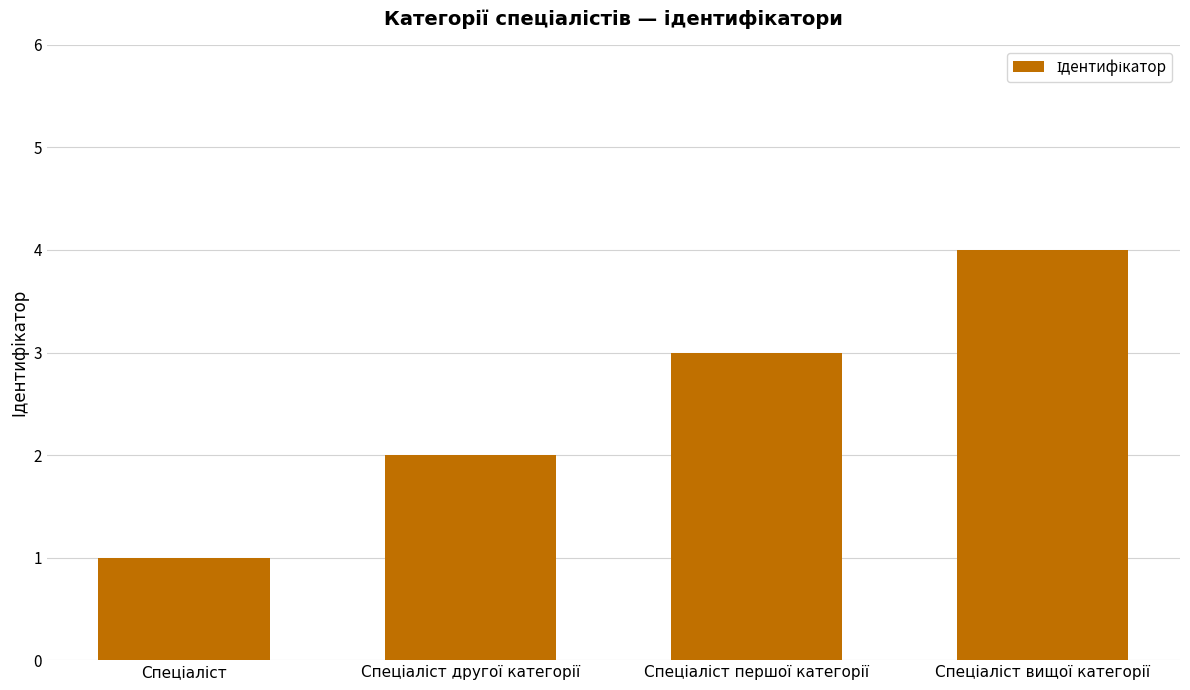

What is the maximum value shown in the chart?

4